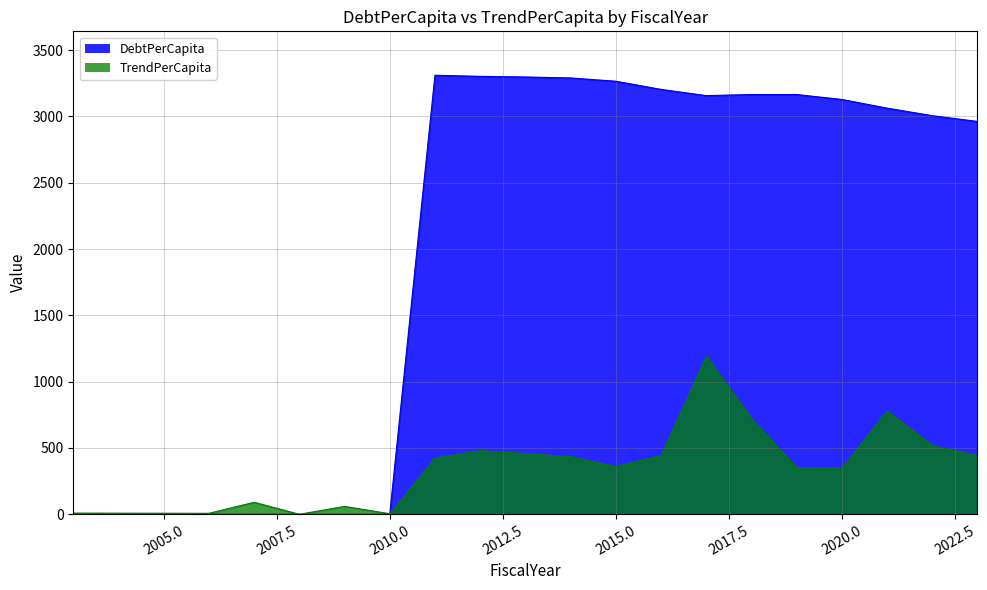

What are all the series names shown in the legend?

DebtPerCapita, TrendPerCapita